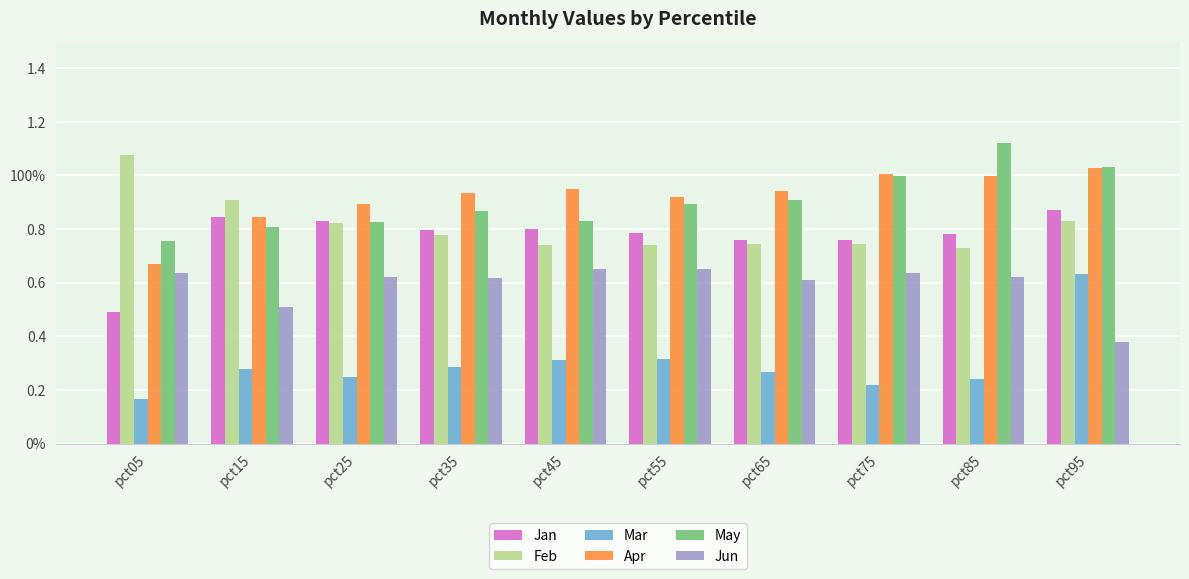

What is the total value across all series at pct95?

4.8